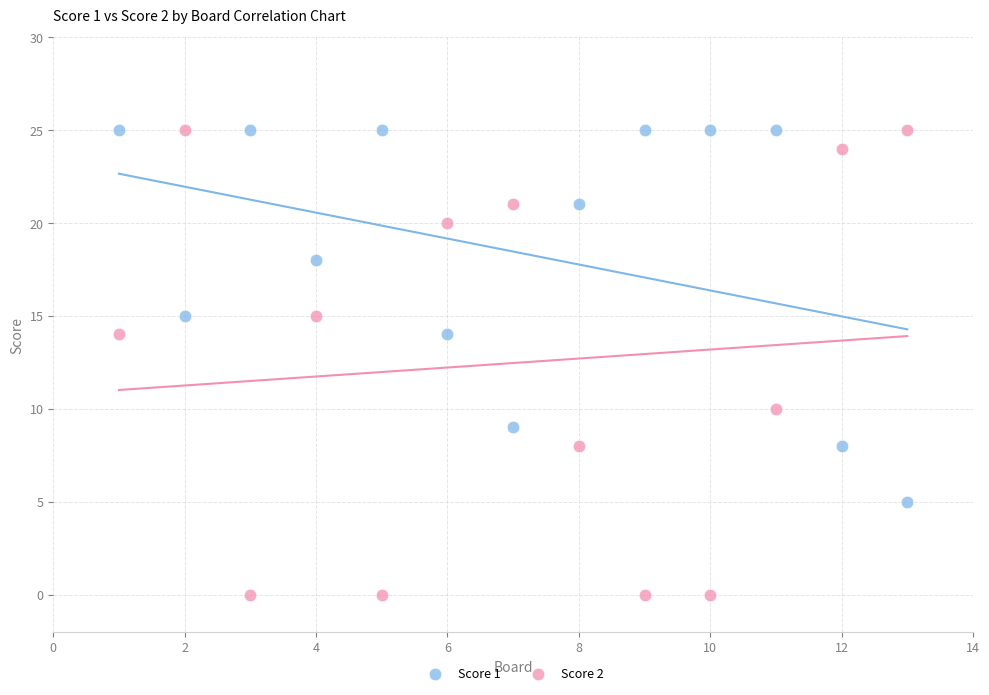

Which series has the widest spread of Y values?

Score 2